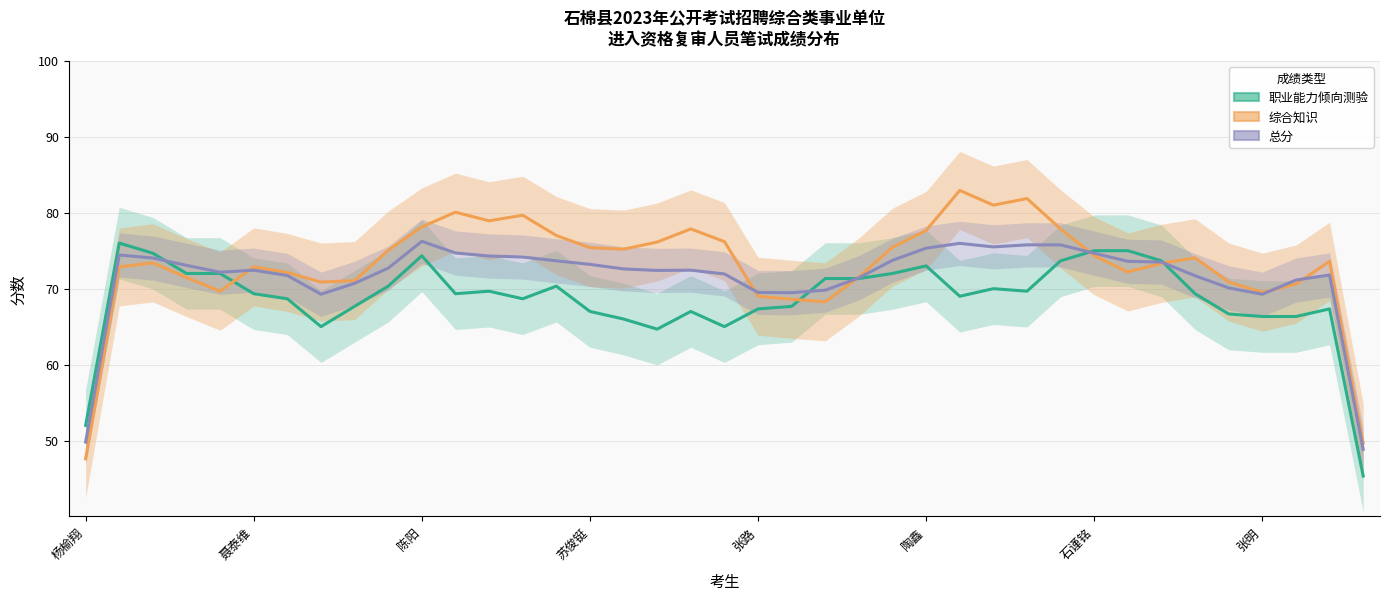

Is it true that 综合知识 equals 79.7 at 13?

True